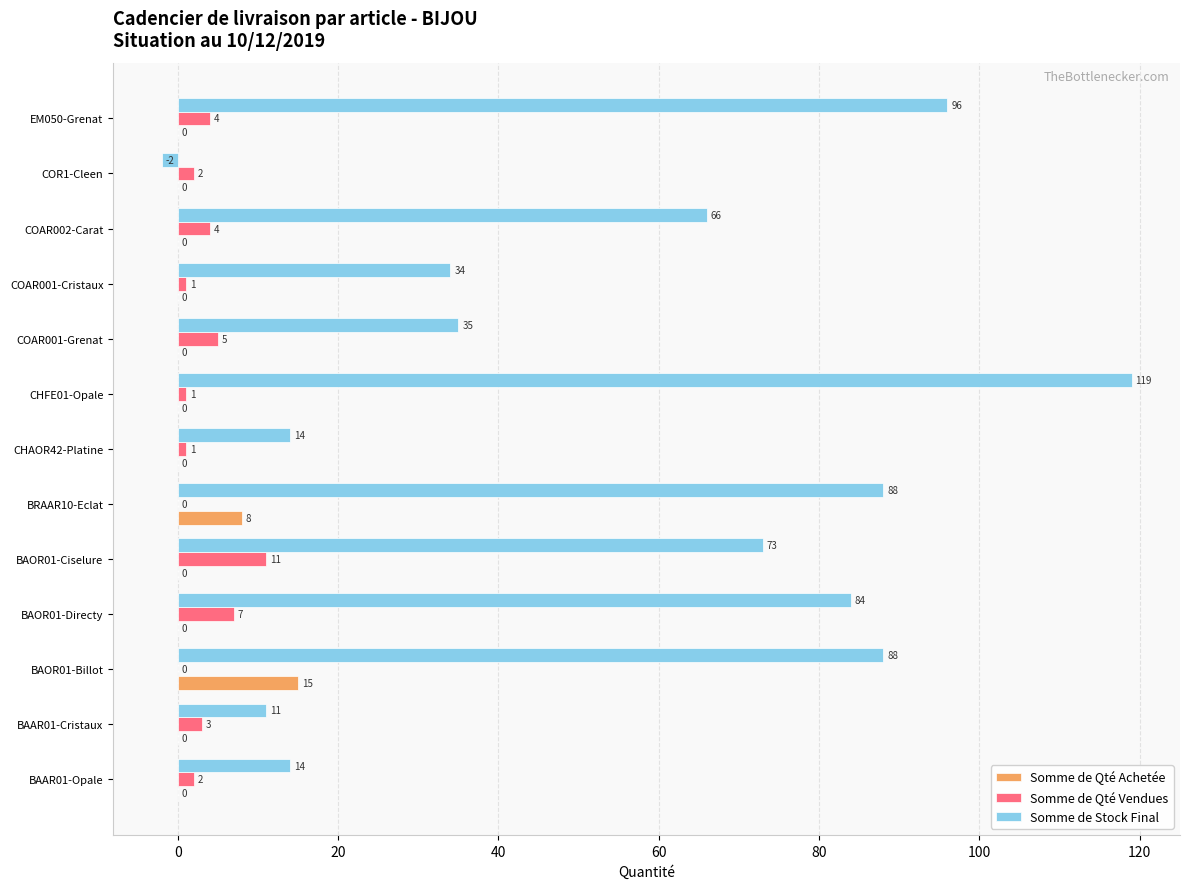

What is the average value of the Somme de Qté Vendues series?

3